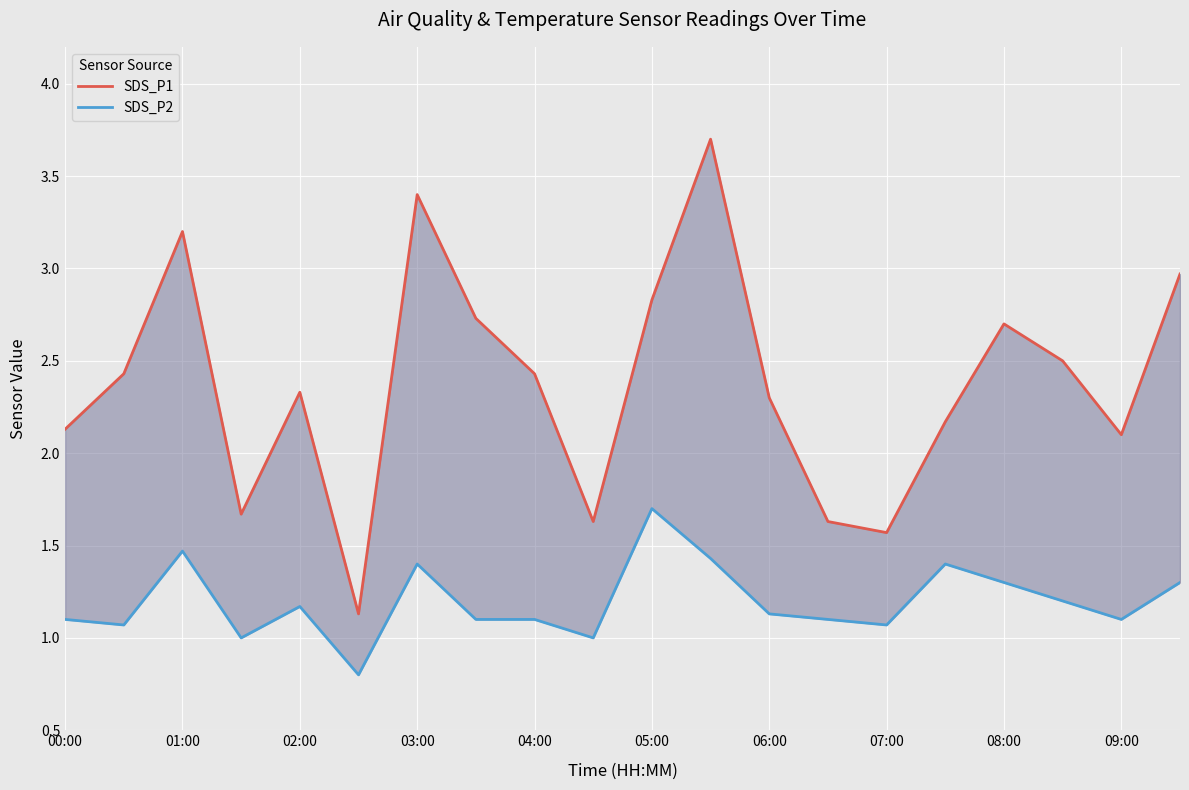

In SDS_P2, how many points are higher than both neighbors (excluding endpoints)?

5